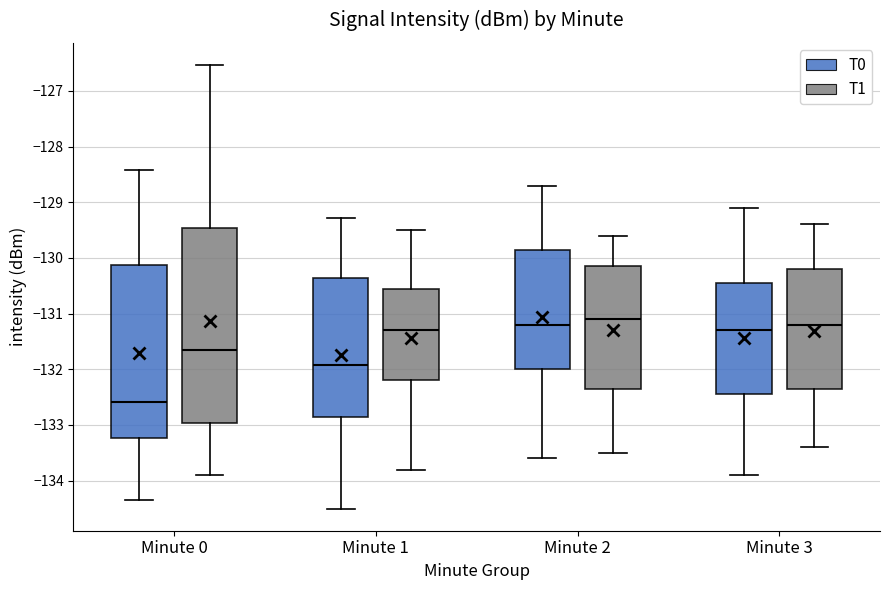

Which box has the lowest median line?

Minute 0 (T0)